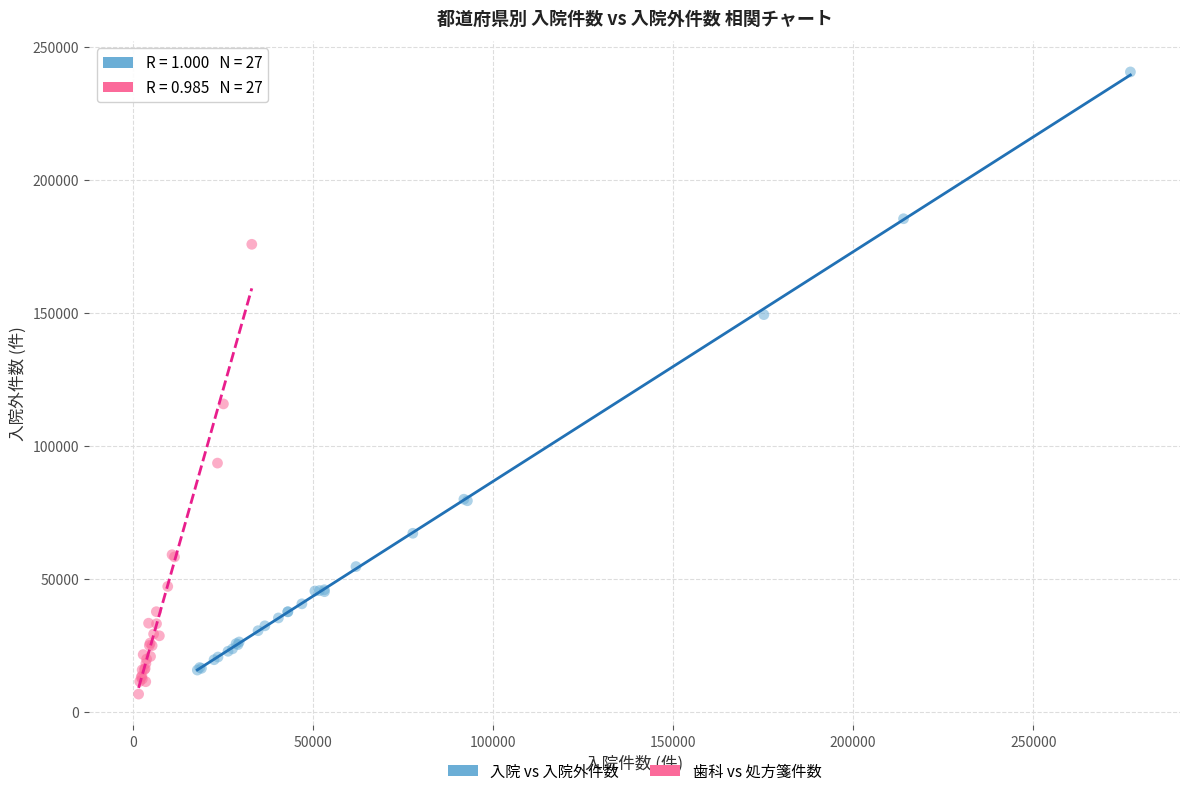

Which series has the largest Y range (max minus min)?

入院 vs 入院外件数